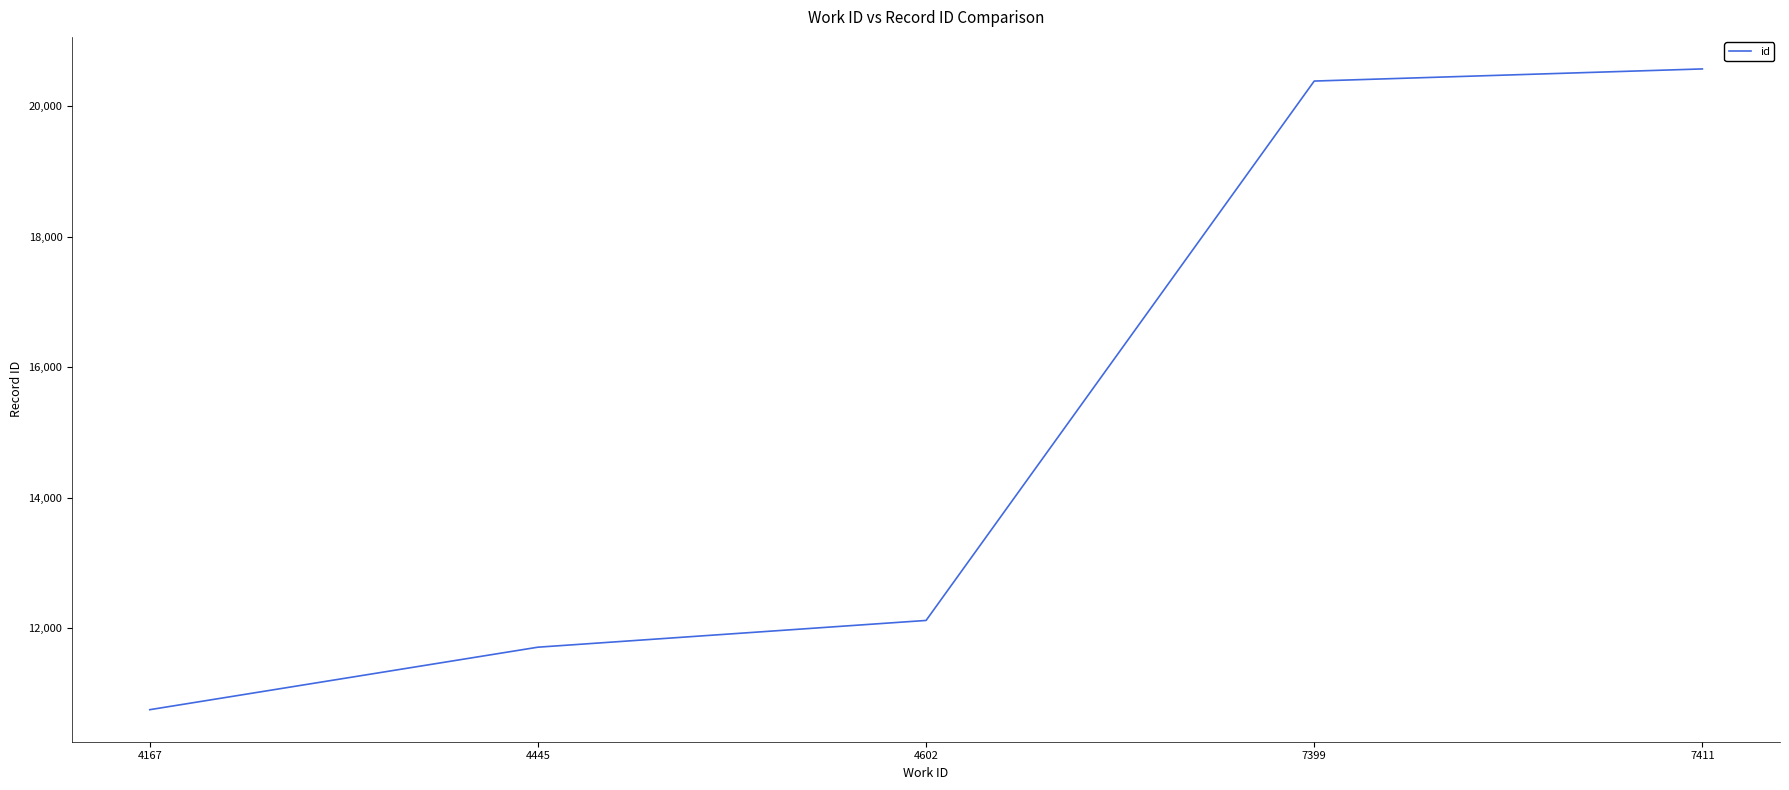

List the labels in order of value, smallest first.

4167, 4445, 4602, 7399, 7411